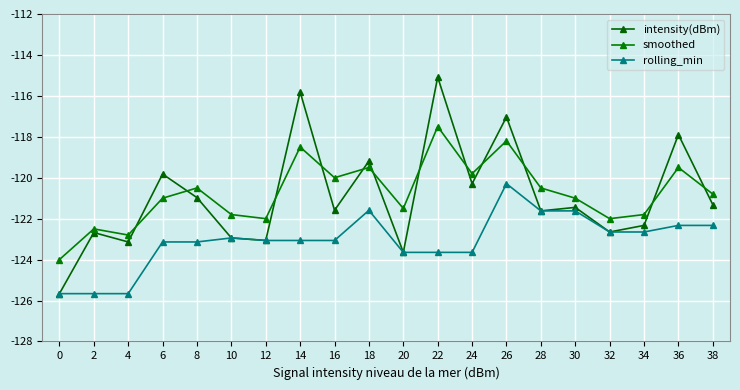

Count the number of categories in the chart.

20